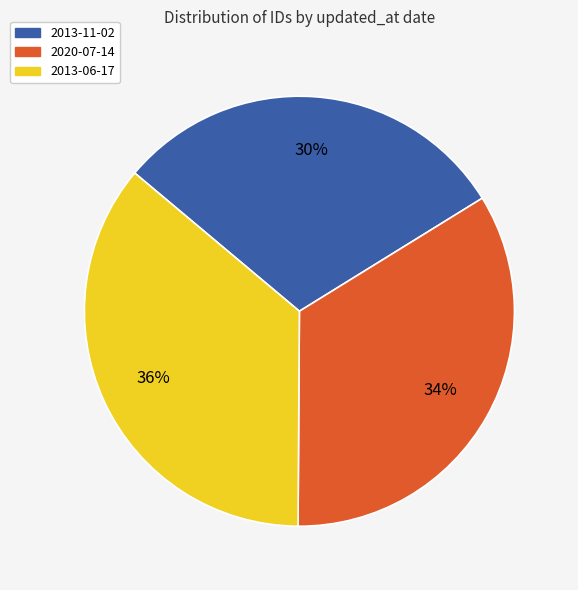

The 2020-07-14 slice represents 27% of the pie. True or false?

False